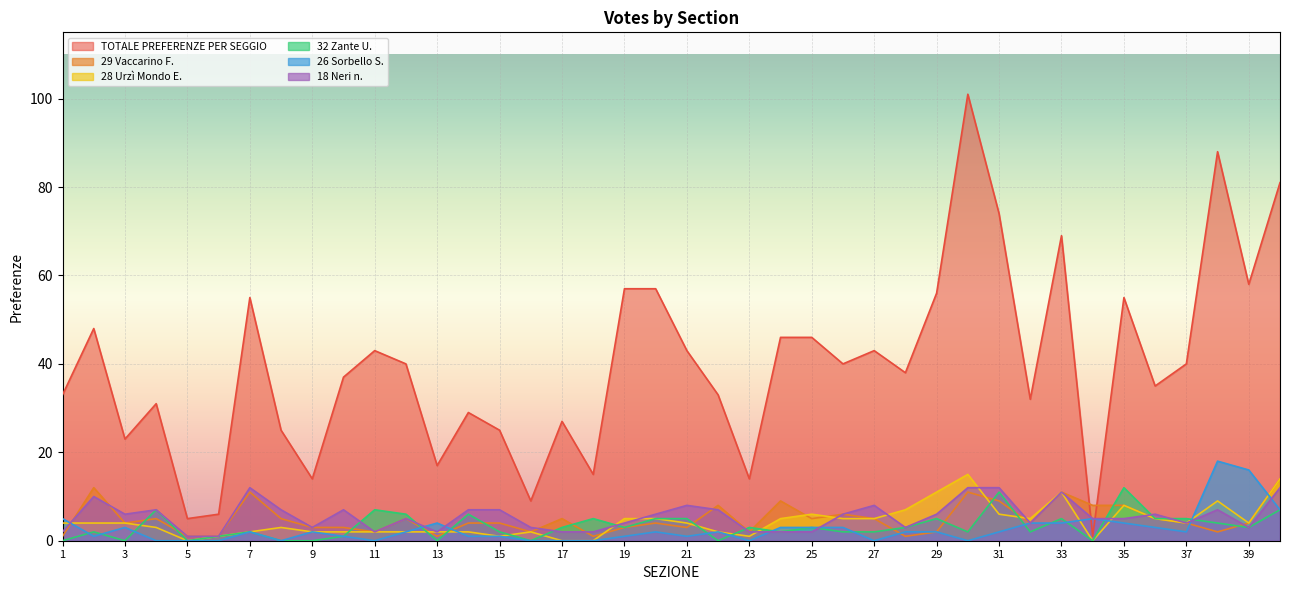

What are all the series names shown in the legend?

TOTALE PREFERENZE PER SEGGIO, 29 Vaccarino F., 28 Urzì Mondo E., 32 Zante U., 26 Sorbello S., 18 Neri n.